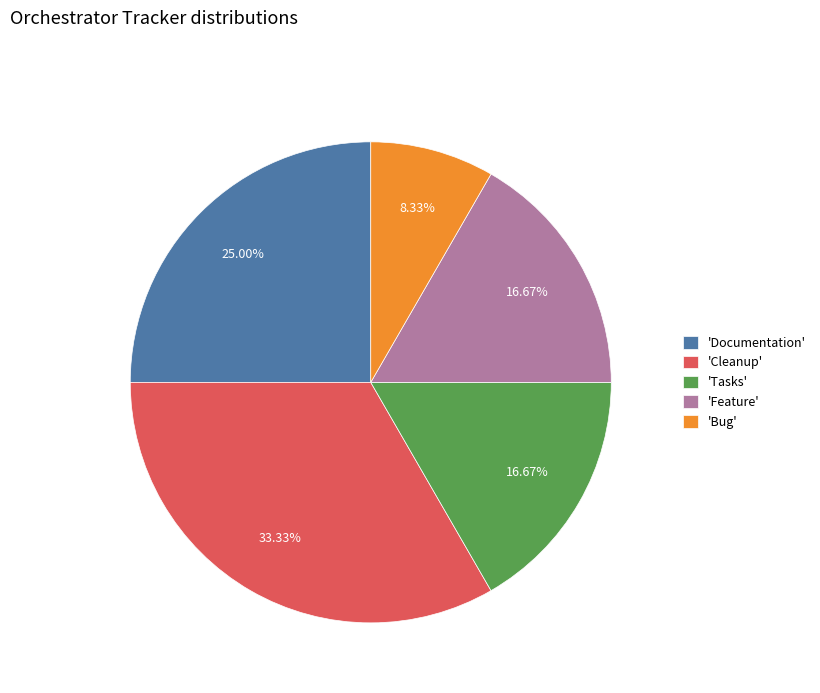

Count the number of slices in the pie.

5